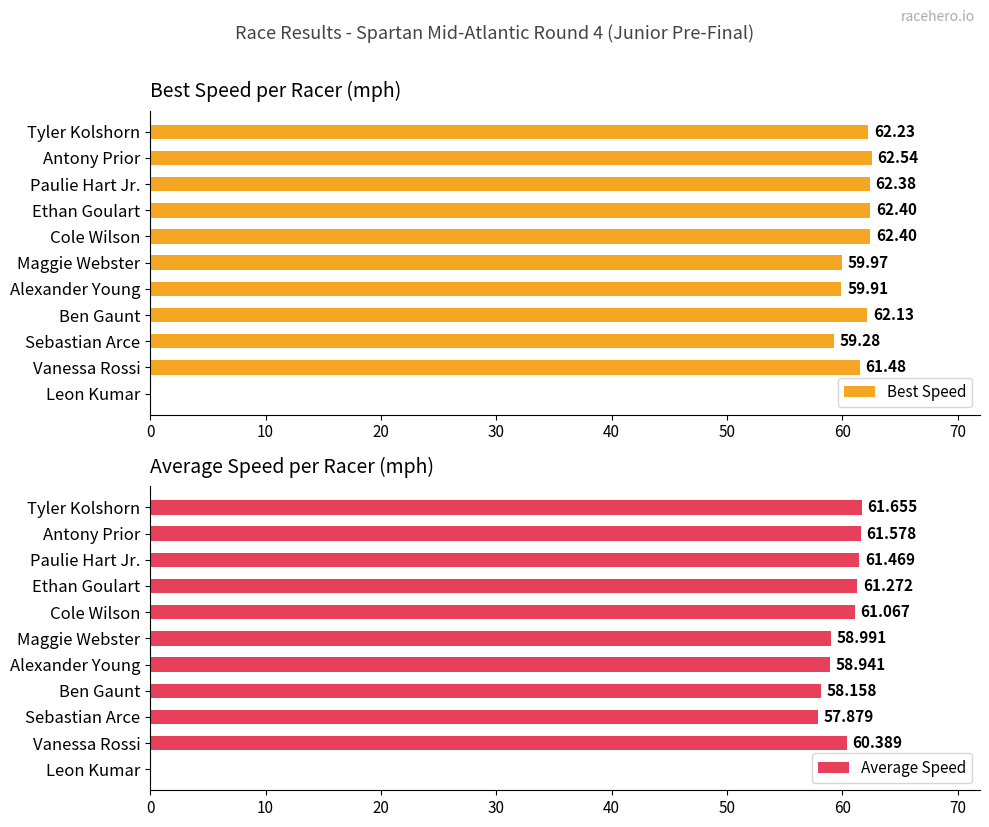

At which label is Average Speed closest to 30?

Sebastian Arce